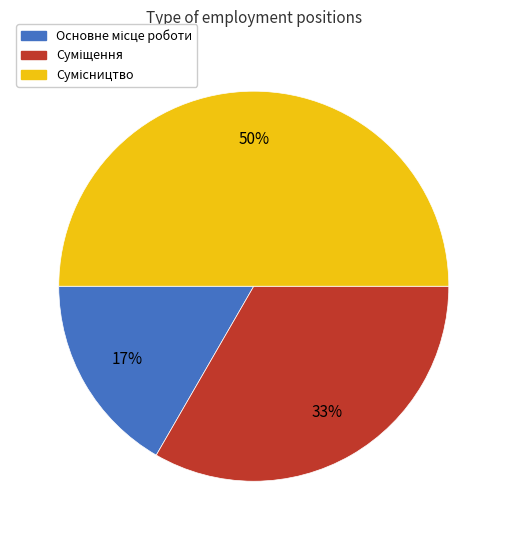

To the nearest percent, what is the difference between the largest and smallest slice percentages?

33%